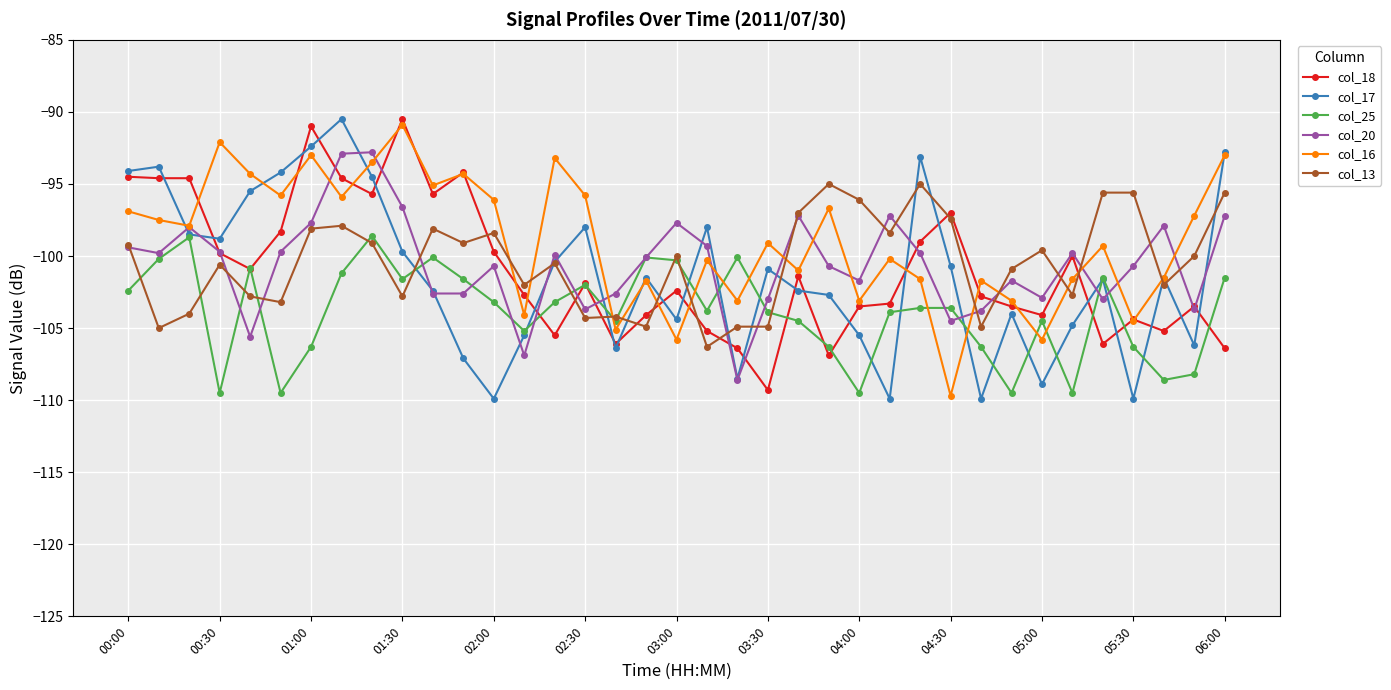

How many lines are shown in the chart?

6